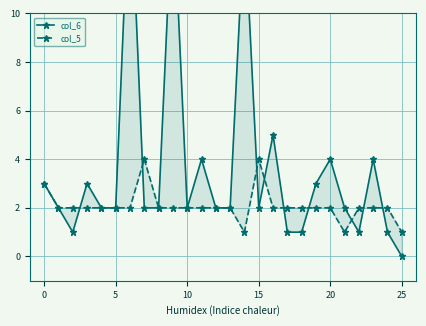

Count the number of data series in this chart.

2